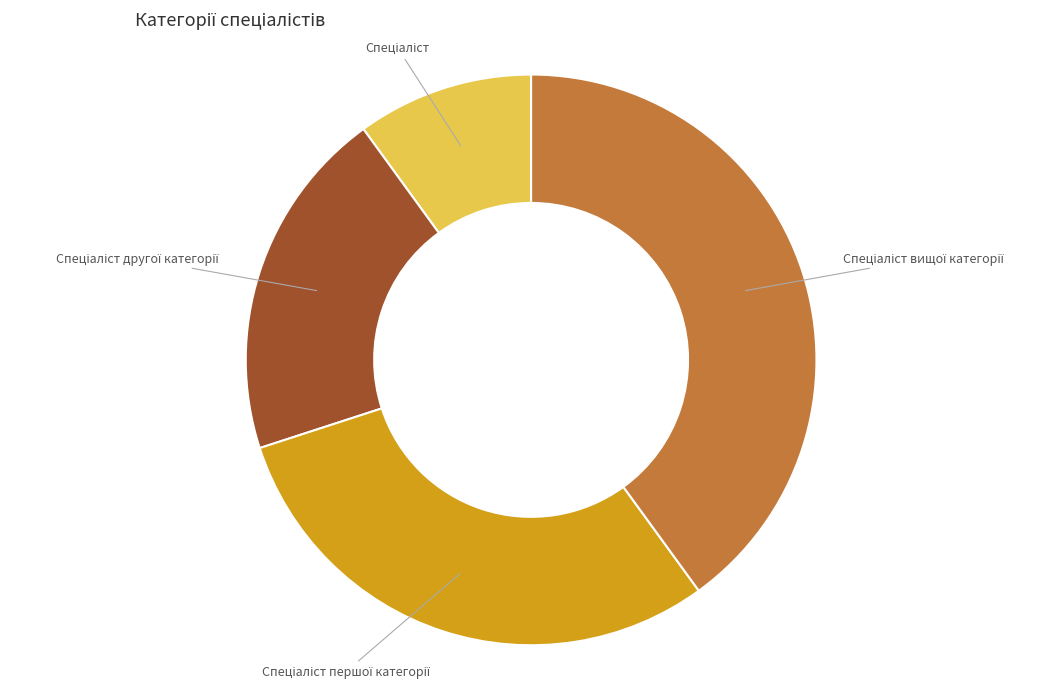

Is there any slice that represents more than half of the pie?

No